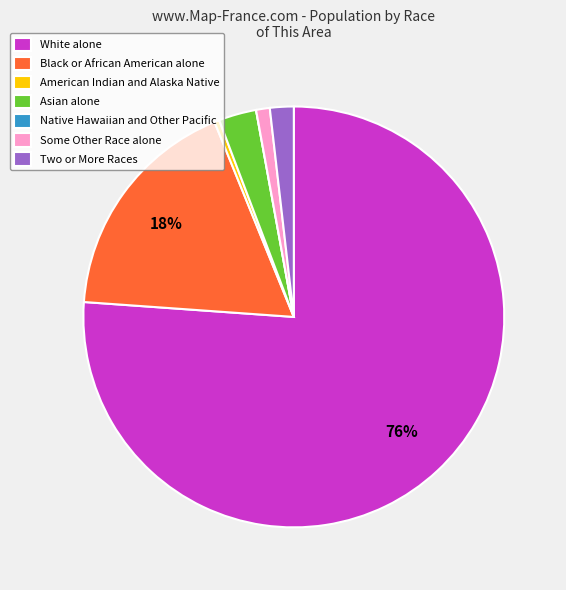

Which slice is the largest?

White alone